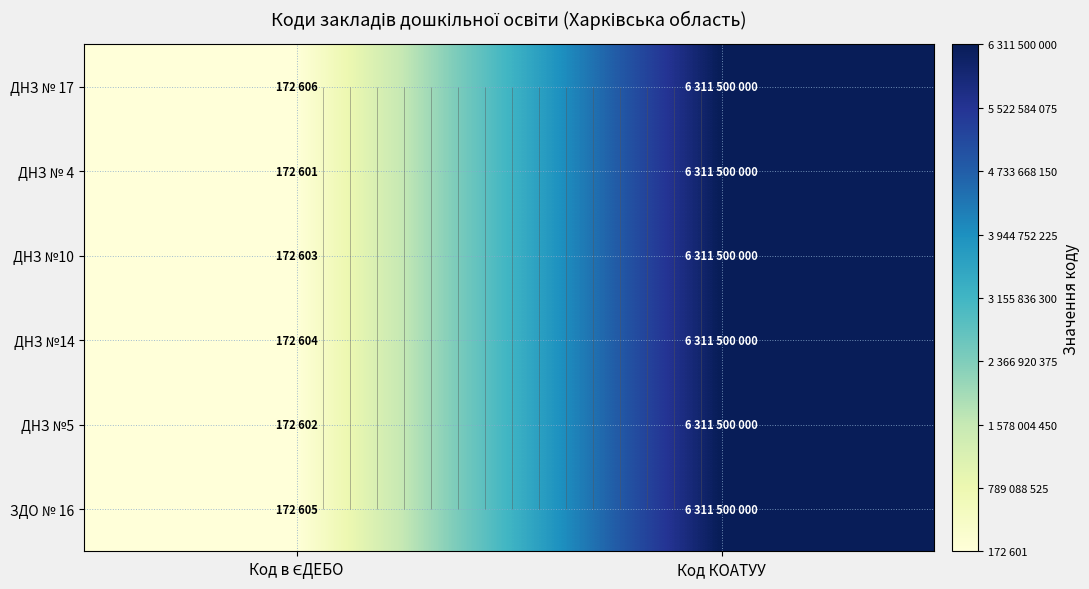

At Код в ЄДЕБО, list the series in order from largest to smallest.

ДНЗ № 17, ЗДО № 16, ДНЗ №14, ДНЗ №10, ДНЗ №5, ДНЗ № 4